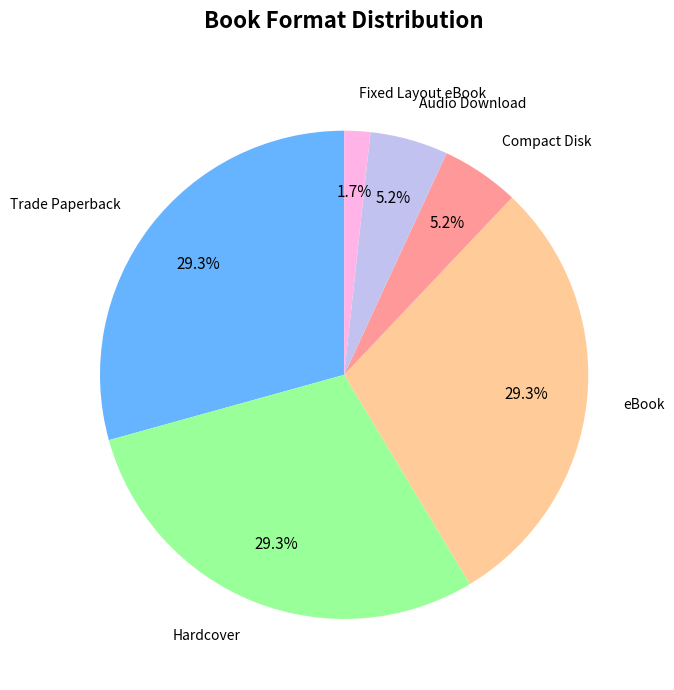

Is there a majority slice in this chart?

No